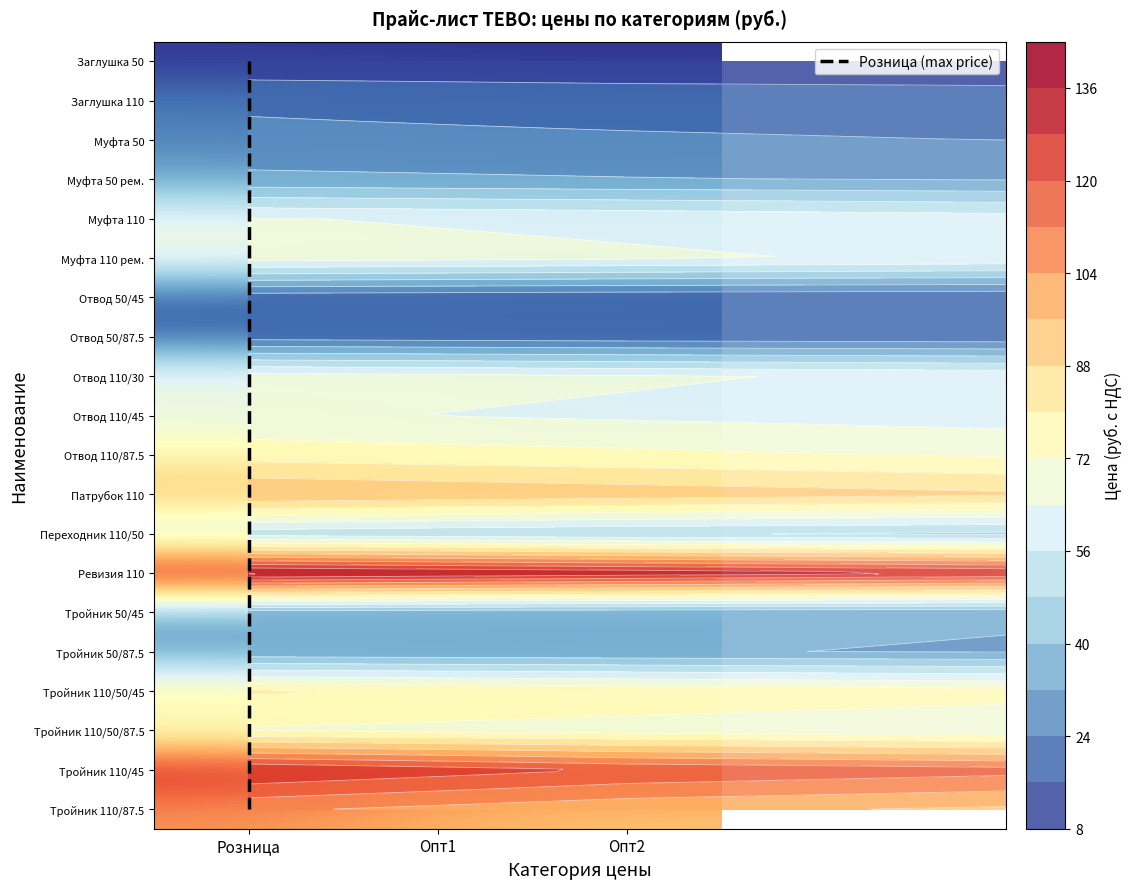

True or false: Тройник 50/87.5 has a value of 32.6 at Опт1.

True